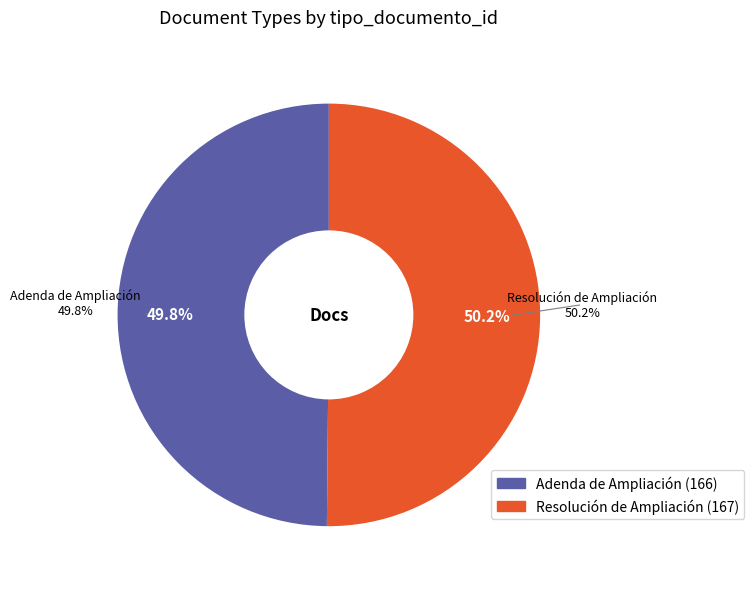

What percentage is the Adenda de Ampliación slice, to the nearest percent?

50%